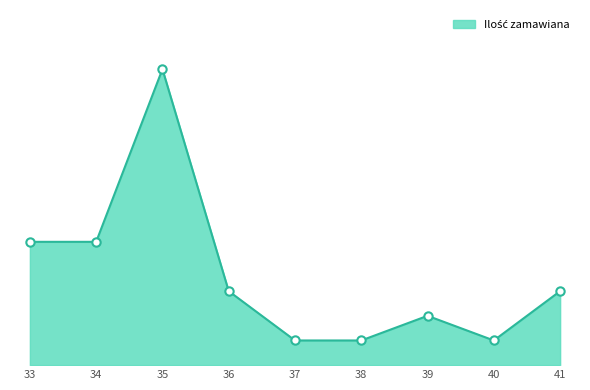

List the labels in order of value, largest first.

35, 33, 34, 36, 41, 39, 37, 38, 40